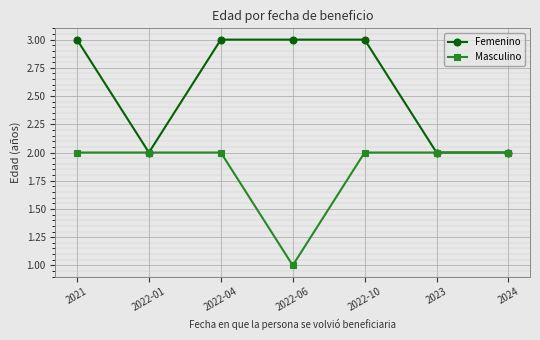

What is the value of the Masculino point at the 5th from the left?

2